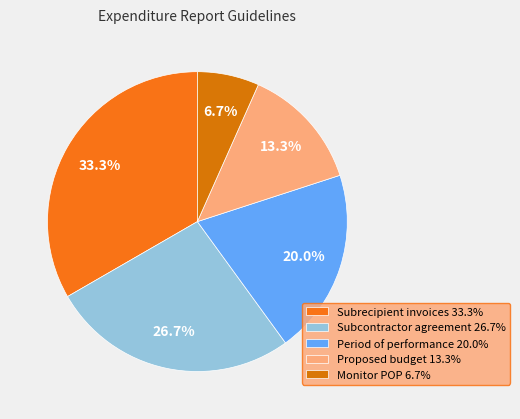

The Monitor POP slice represents 1% of the pie. True or false?

False